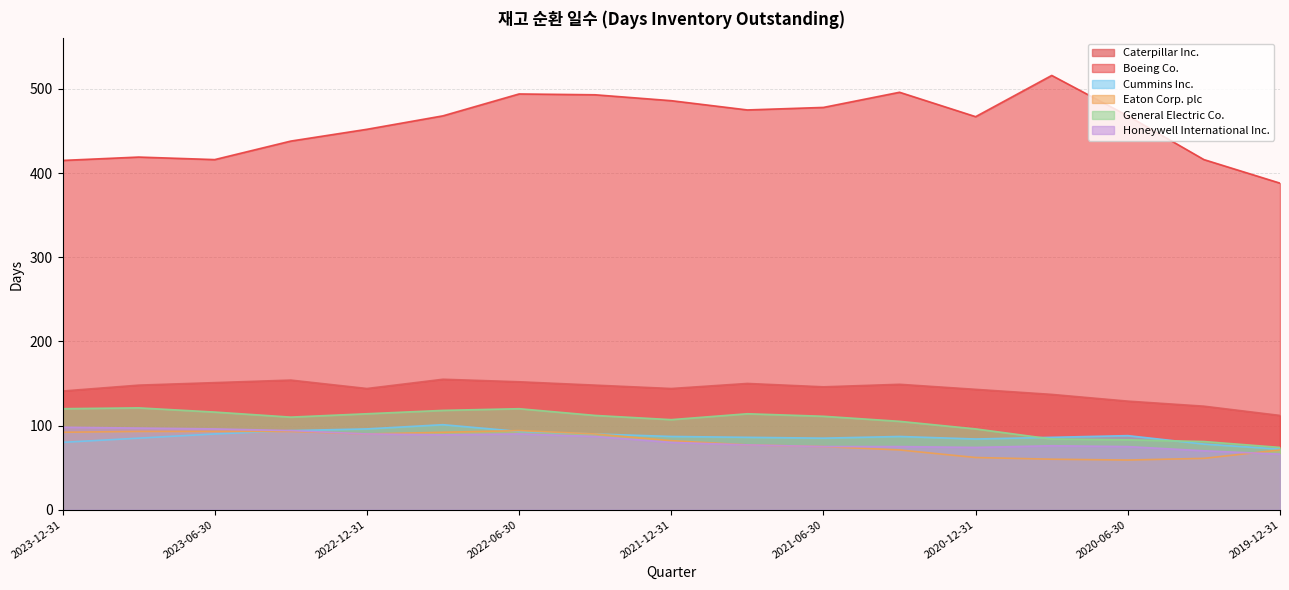

Which series changed the most between 2023-09-30 and 2020-09-30?

Boeing Co.